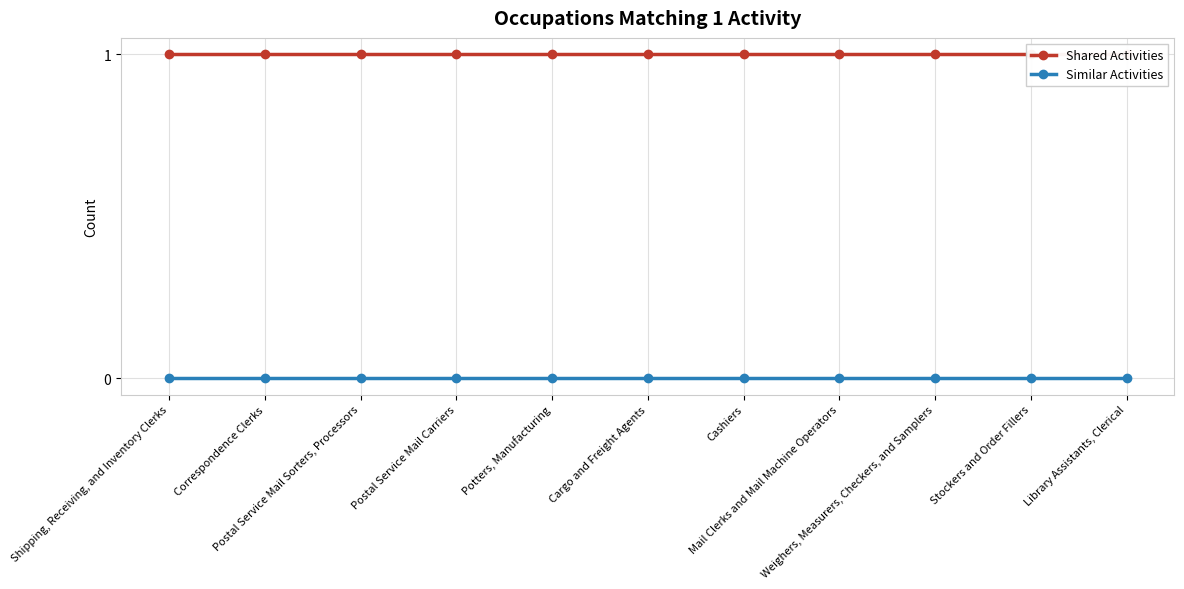

Count the number of categories in the chart.

11